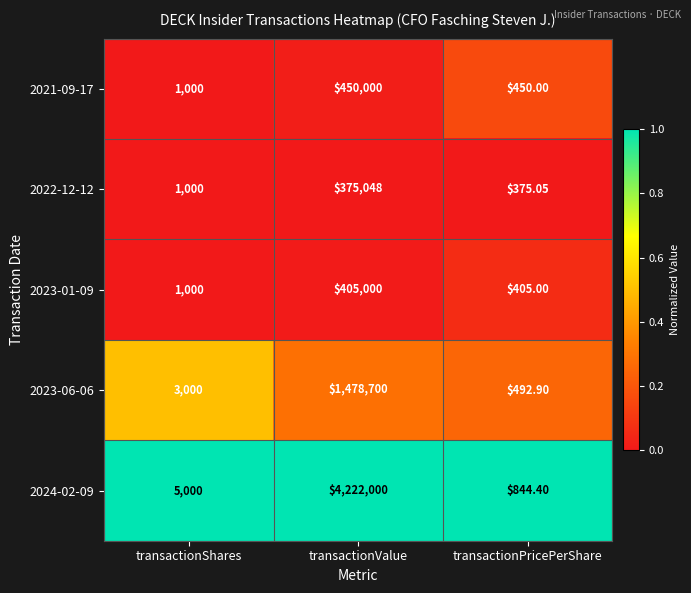

At which category is the sum across all series the highest?

transactionValue